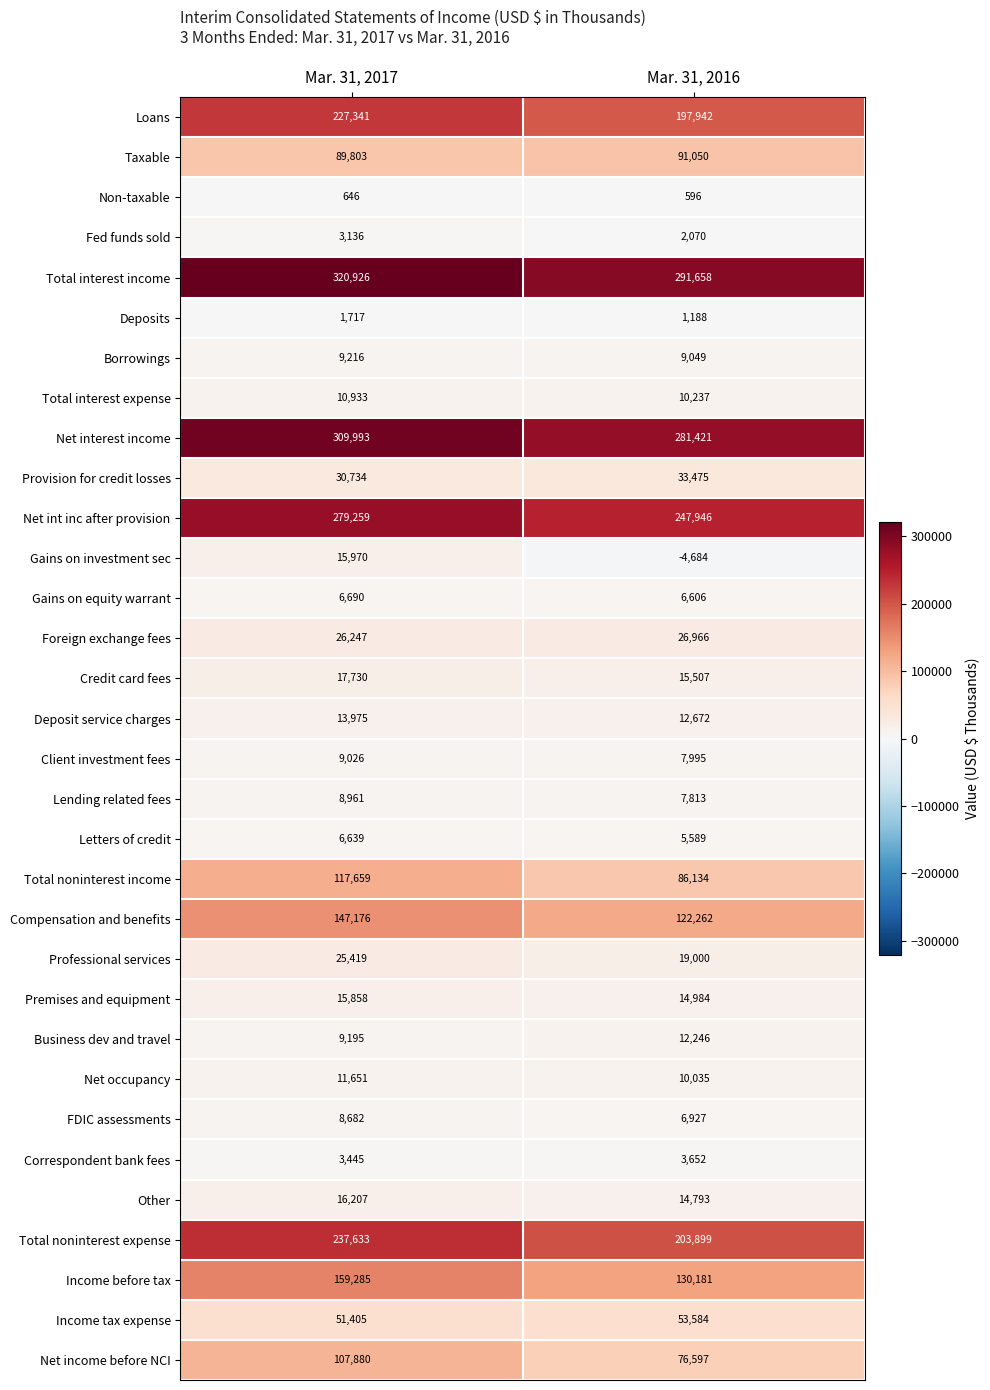

Which series has the widest spread of values?

Total noninterest expense